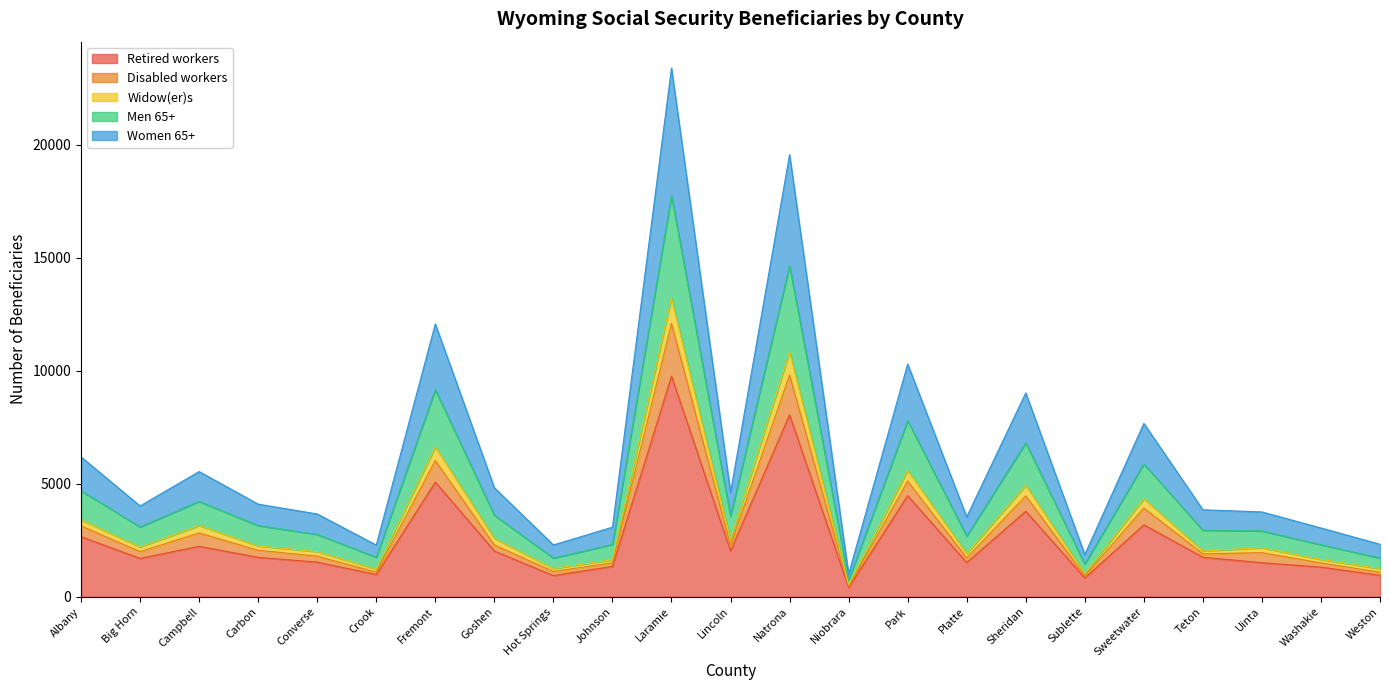

What is the maximum value for Retired workers?

9755